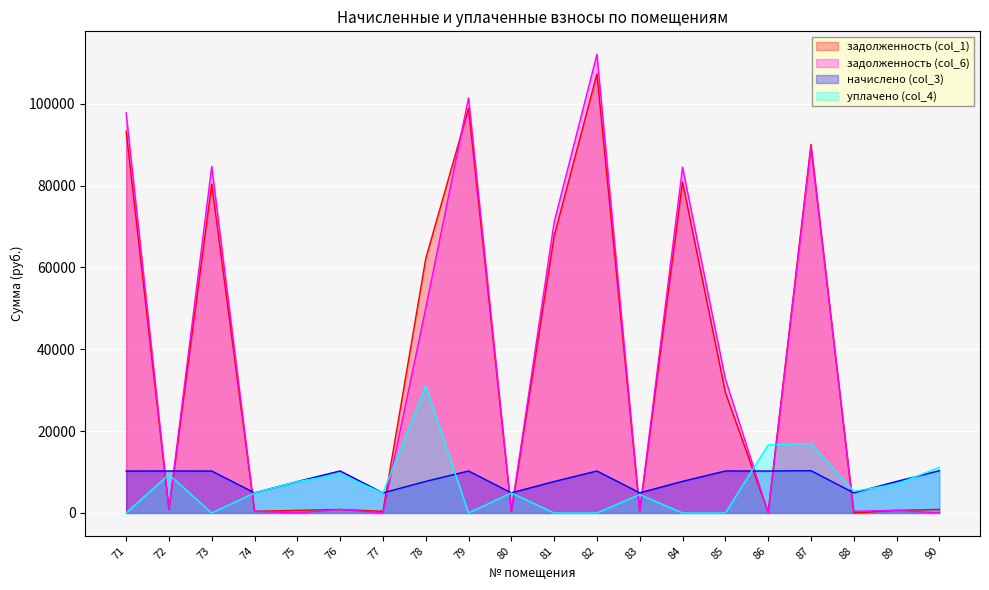

Reading left to right, extract all data points from this chart.

задолженность (col_1): 71=93346.2	72=855.1	73=80393.8	74=410.2	75=640.1	76=856.3	77=408.1	78=62173.8	79=98900.1	80=410.2	81=67689.1	82=107319.7	83=410.2	84=80902.4	85=29488.1	86=132.3	87=90090.7	88=0.0	89=642.2	90=861.1
задолженность (col_6): 71=97815.3	72=855.1	73=84695.1	74=410.2	75=0.0	76=856.3	77=0.0	78=50122.9	79=101465.5	80=410.2	81=71086.9	82=112115.4	83=409.9	84=84517.6	85=32773.6	86=0.0	87=89391.8	88=410.4	89=642.2	90=0.0
начислено (col_3): 71=10247.3	72=10261.7	73=10247.3	74=4922.8	75=7692.7	76=10276.1	77=4908.4	78=7721.4	79=10261.7	80=4922.8	81=7692.7	82=10261.7	83=4922.8	84=7735.7	85=10261.7	86=10247.3	87=10333.4	88=4922.8	89=7707.0	90=10333.4
уплачено (col_4): 71=0.0	72=9406.5	73=0.0	74=4902.2	75=7692.7	76=9419.7	77=4908.4	78=31000.0	79=0.0	80=4902.2	81=0.0	82=0.0	83=4512.0	84=0.0	85=0.0	86=16625.0	87=17000.0	88=5292.3	89=7064.8	90=11151.4